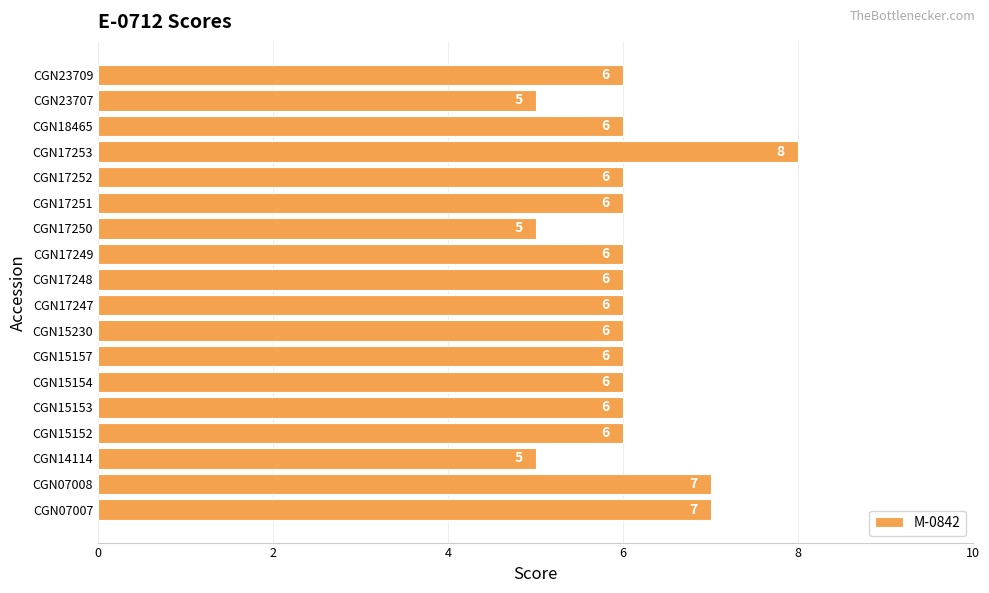

At which category does the chart reach its peak across all series?

CGN17253